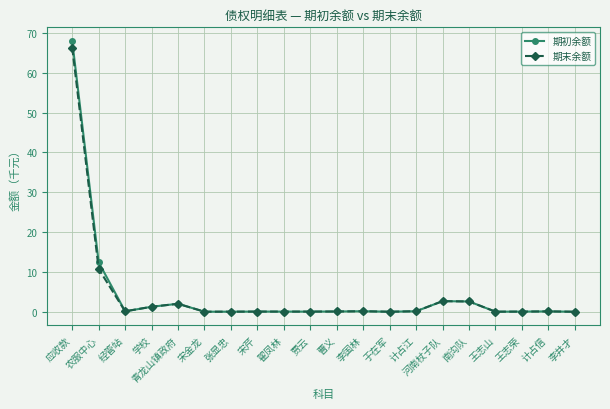

Which series has the largest range (max minus min)?

期初余额